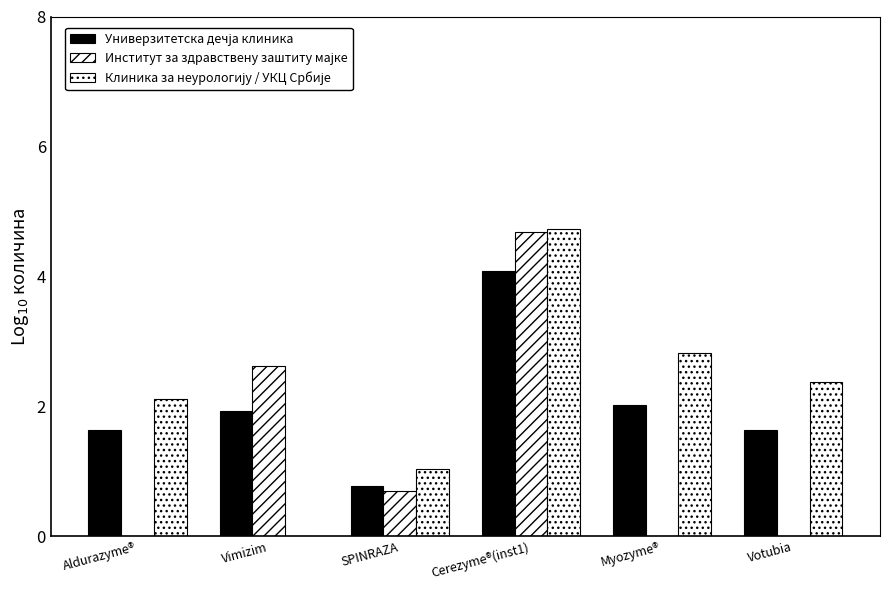

What is the sum of the Универзитетска дечја клиника values at Votubia and Aldurazyme®?

3.3